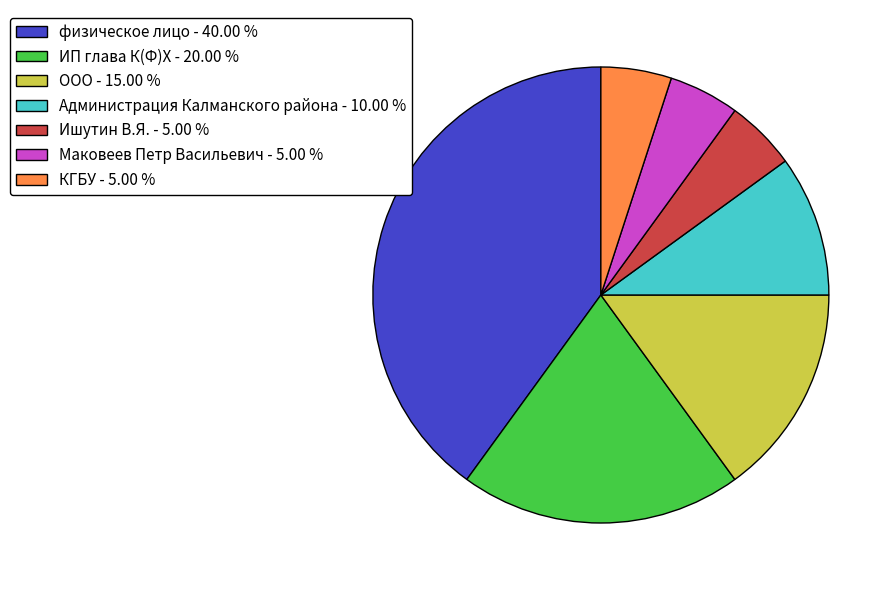

Is it true that ООО is 10% of the pie?

False